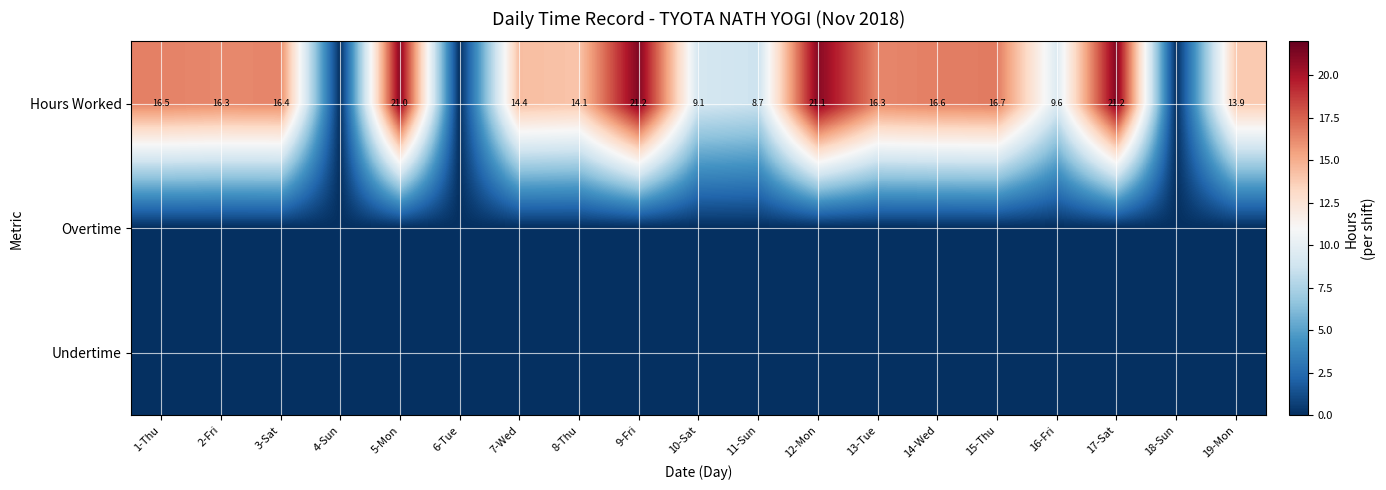

At how many categories does at least one series exceed 20?

4